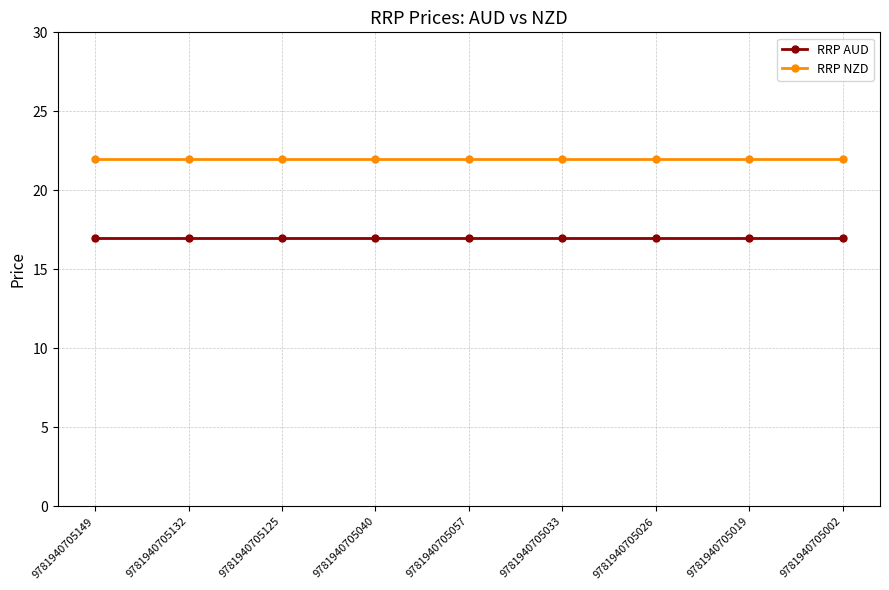

True or false: RRP NZD and RRP AUD cross at least once.

False